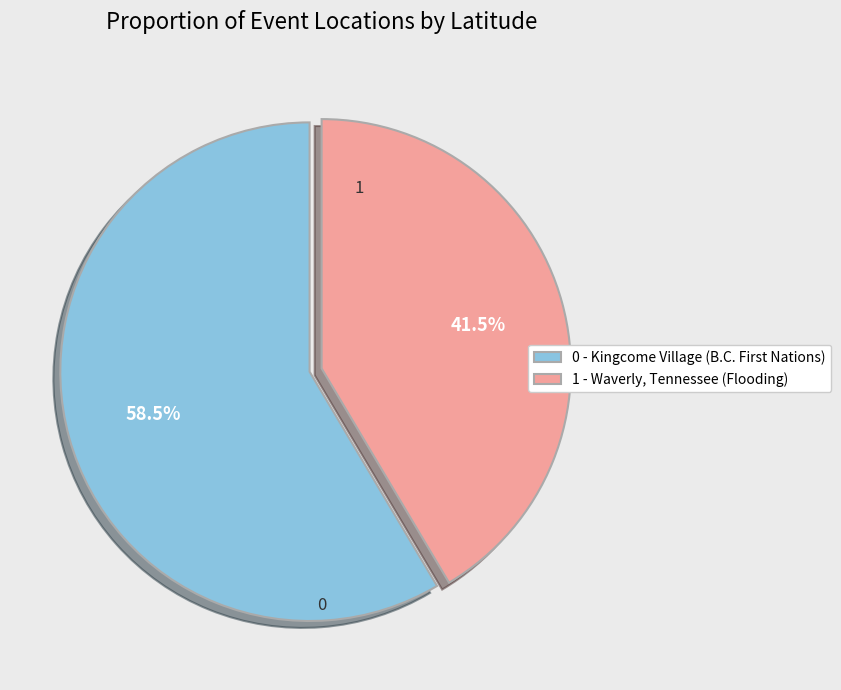

Which category has the biggest portion of the pie?

0 - Kingcome Village (B.C. First Nations)